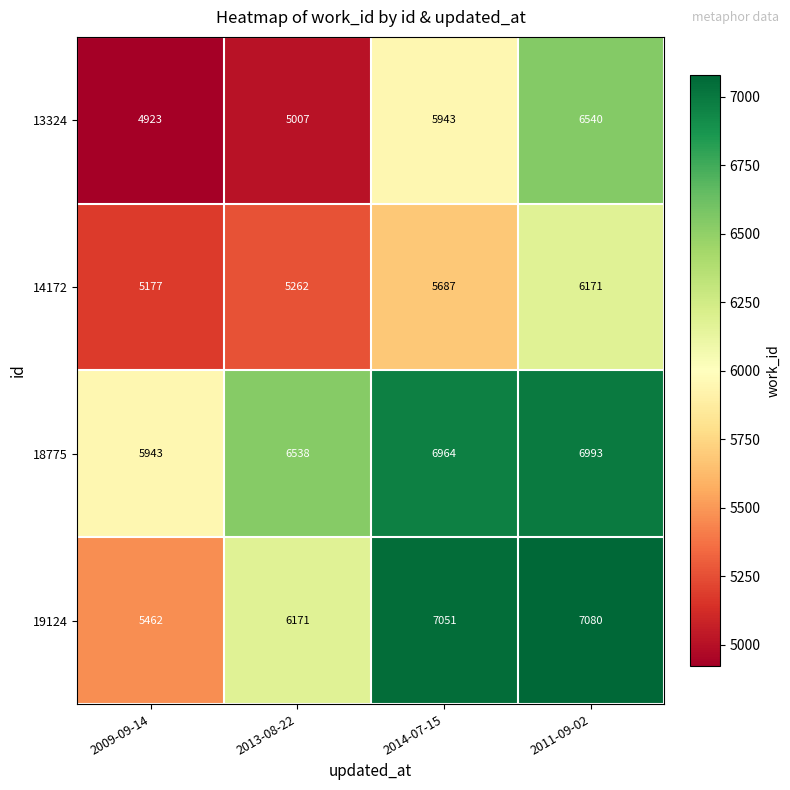

Which series has the largest total across all categories?

18775